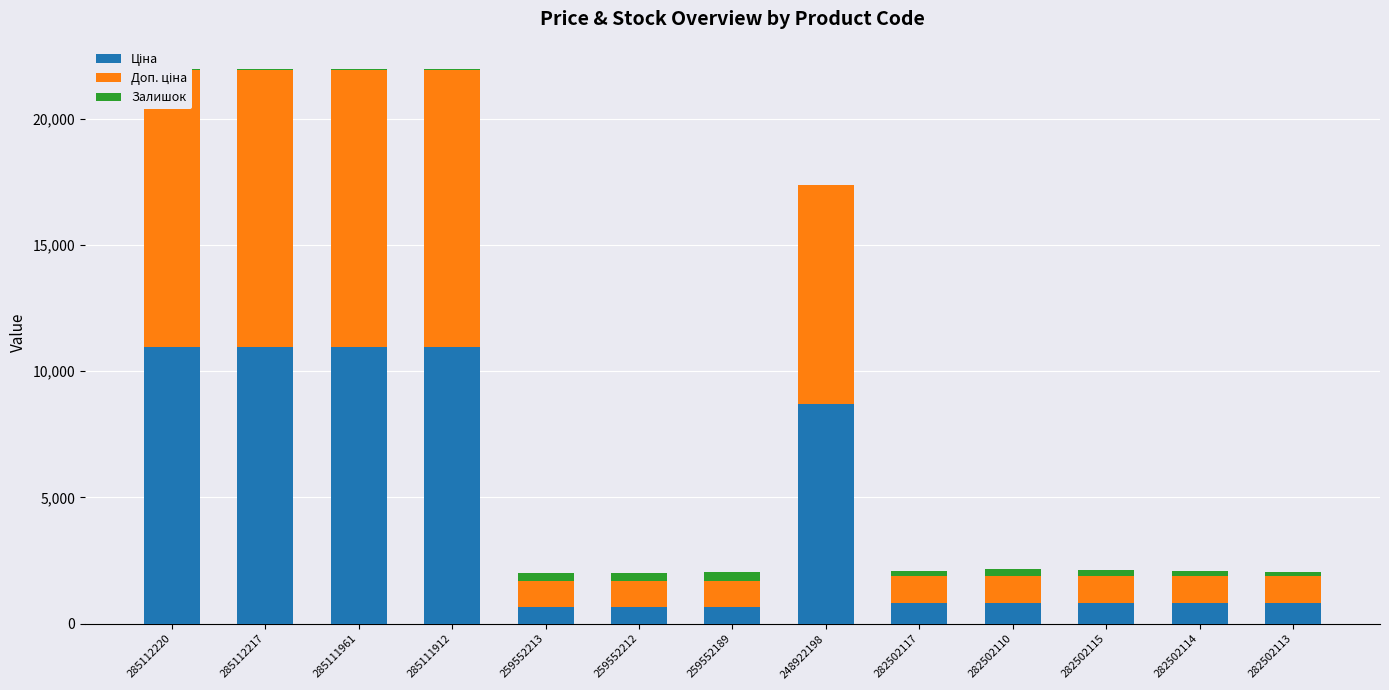

Is the value of Доп. ціна at 248922198 greater than the value of Ціна at 282502110?

Yes